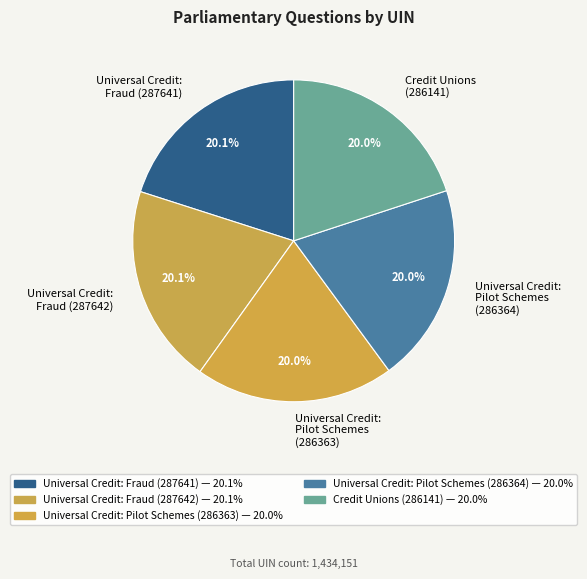

To the nearest percent, what portion does Universal Credit: Pilot Schemes (286363) represent?

20%